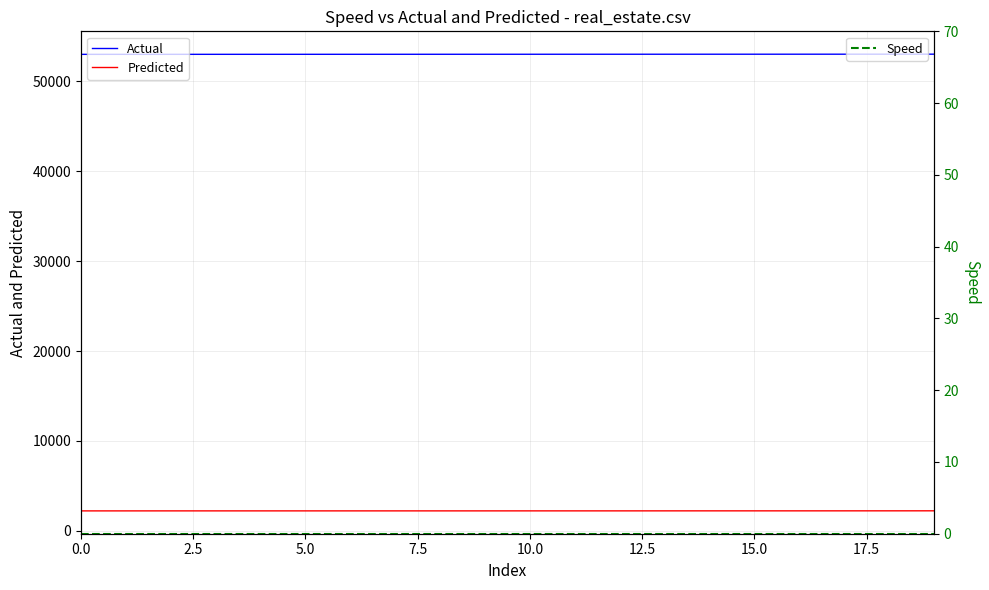

True or false: Actual and Predicted cross at least once.

False